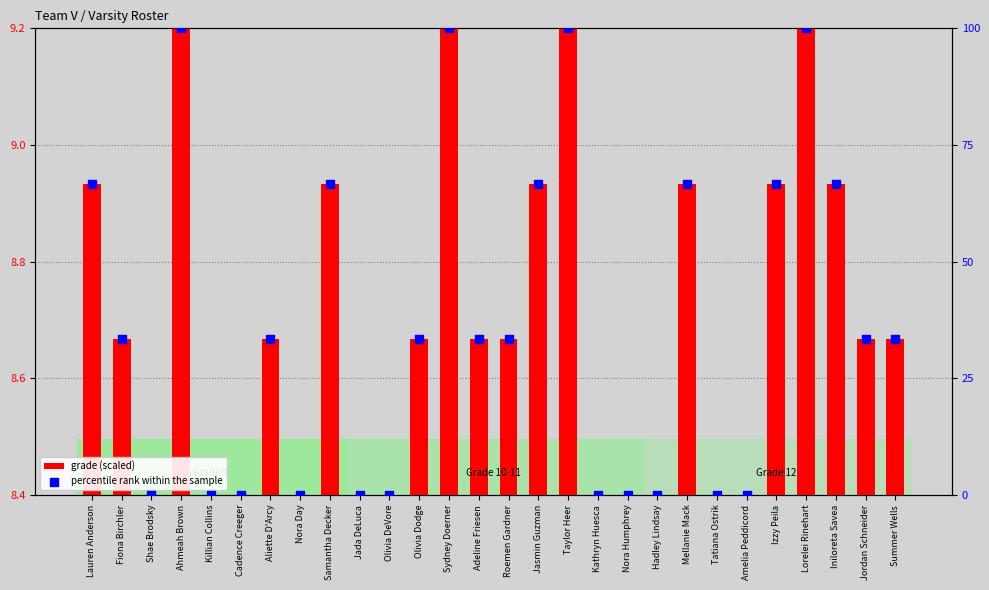

At which category is the sum across all series the highest?

Ahmeah Brown